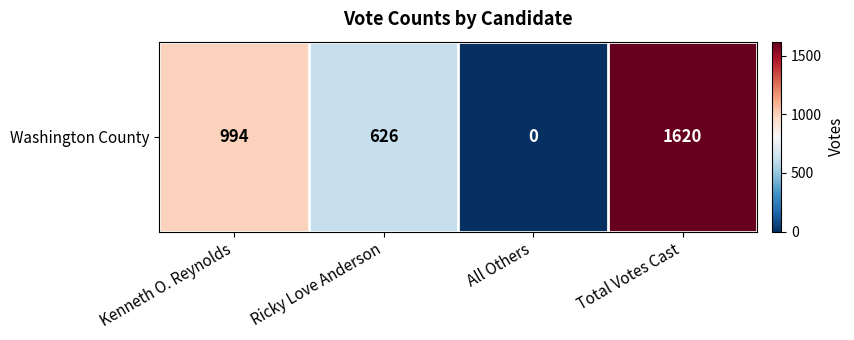

How many series are shown in this chart?

1